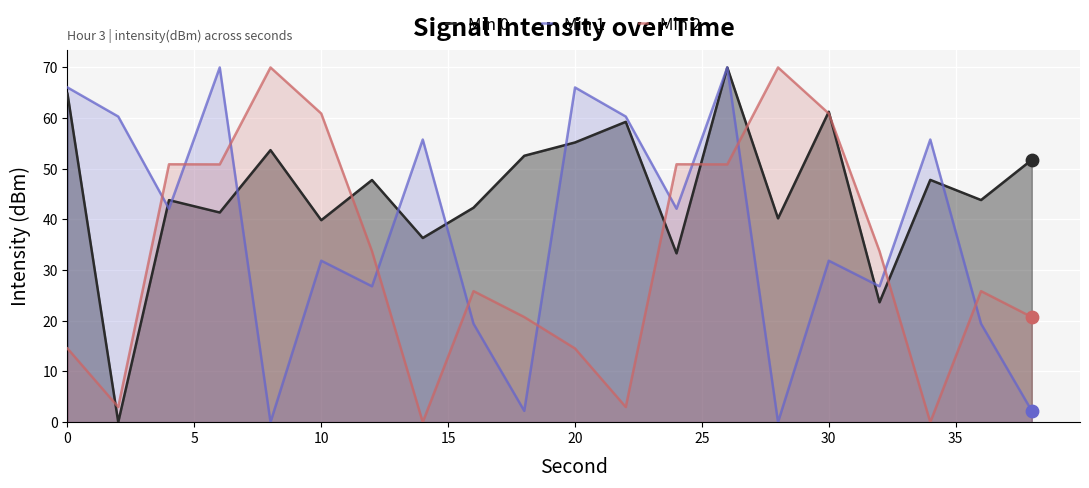

Which series contains the highest Y value?

Min 0